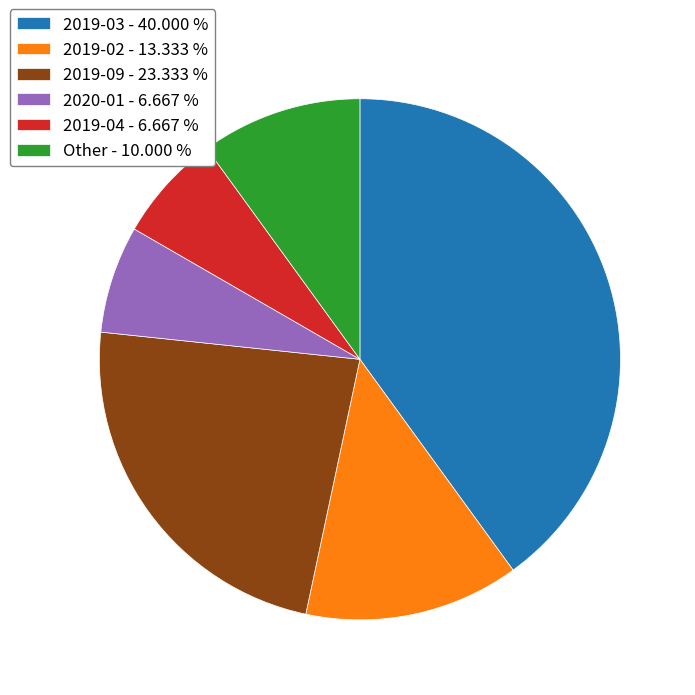

Is there a majority slice in this chart?

No